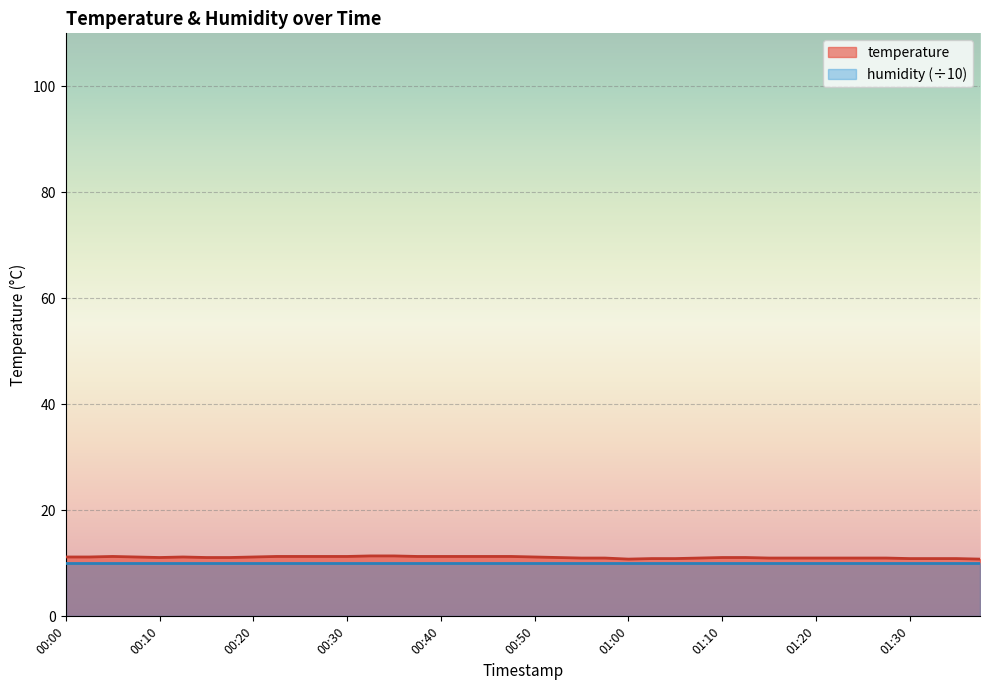

Reading right to left, extract all data points from this chart.

01:37=10.8	01:35=10.9	01:32=10.9	01:30=10.9	01:27=11.0	01:25=11.0	01:22=11.0	01:20=11.0	01:17=11.0	01:15=11.0	01:12=11.1	01:10=11.1	01:07=11.0	01:05=10.9	01:02=10.9	01:00=10.8	00:57=11.0	00:55=11.0	00:53=11.1	00:50=11.2	00:48=11.3	00:45=11.3	00:43=11.3	00:40=11.3	00:38=11.3	00:35=11.4	00:33=11.4	00:30=11.3	00:28=11.3	00:25=11.3	00:23=11.3	00:20=11.2	00:18=11.1	00:15=11.1	00:13=11.2	00:10=11.1	00:08=11.2	00:05=11.3	00:03=11.2	00:00=11.2